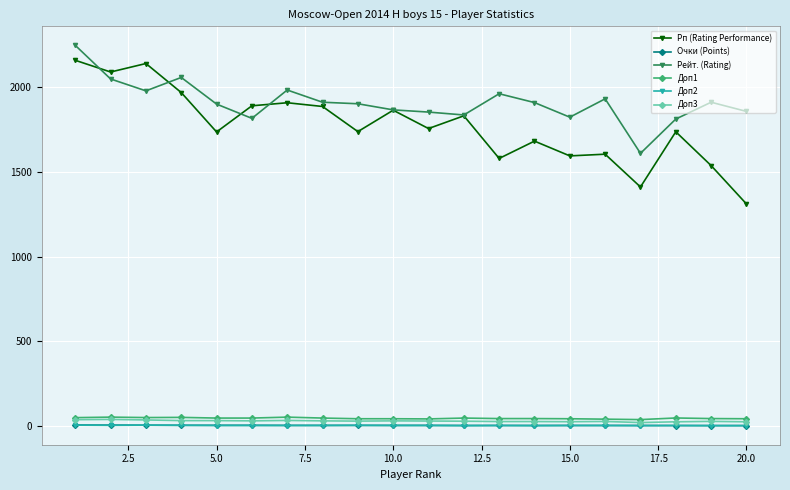

True or false: Очки (Points) and Рп (Rating Performance) cross at least once.

False